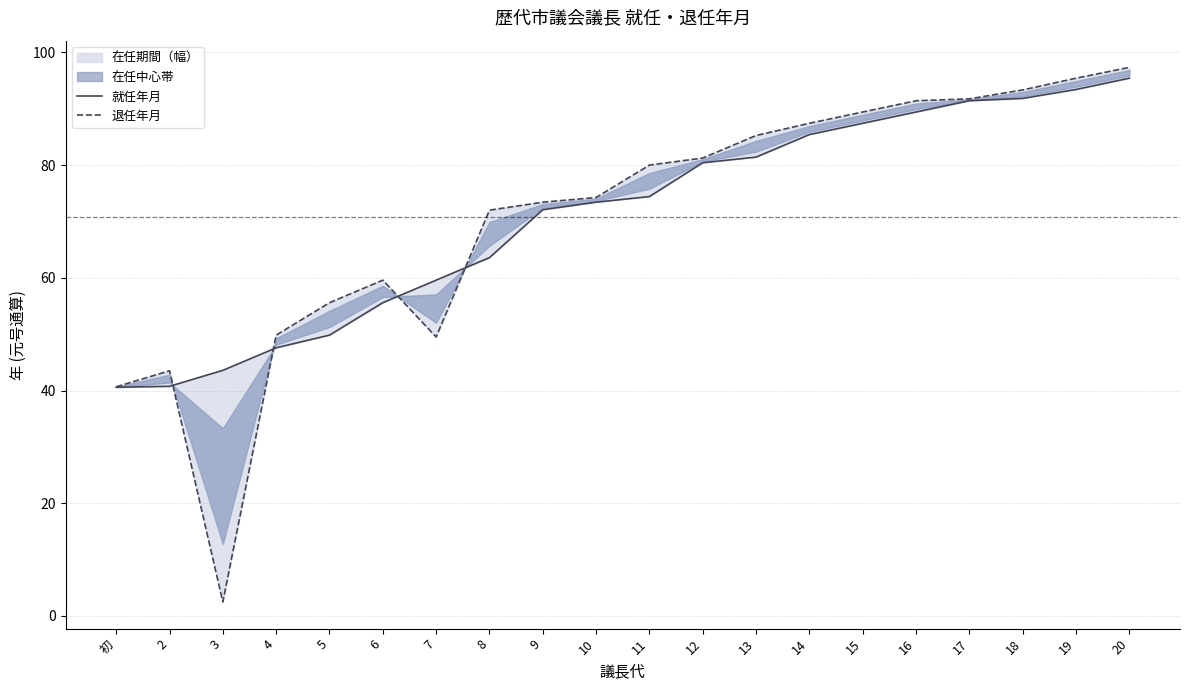

True or false: 退任年月 has a value of 74.2 at 10.

True